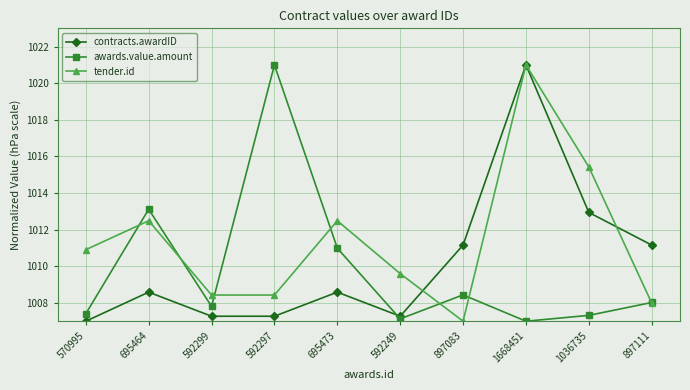

What is the total value across all series at 570995?

3025.3